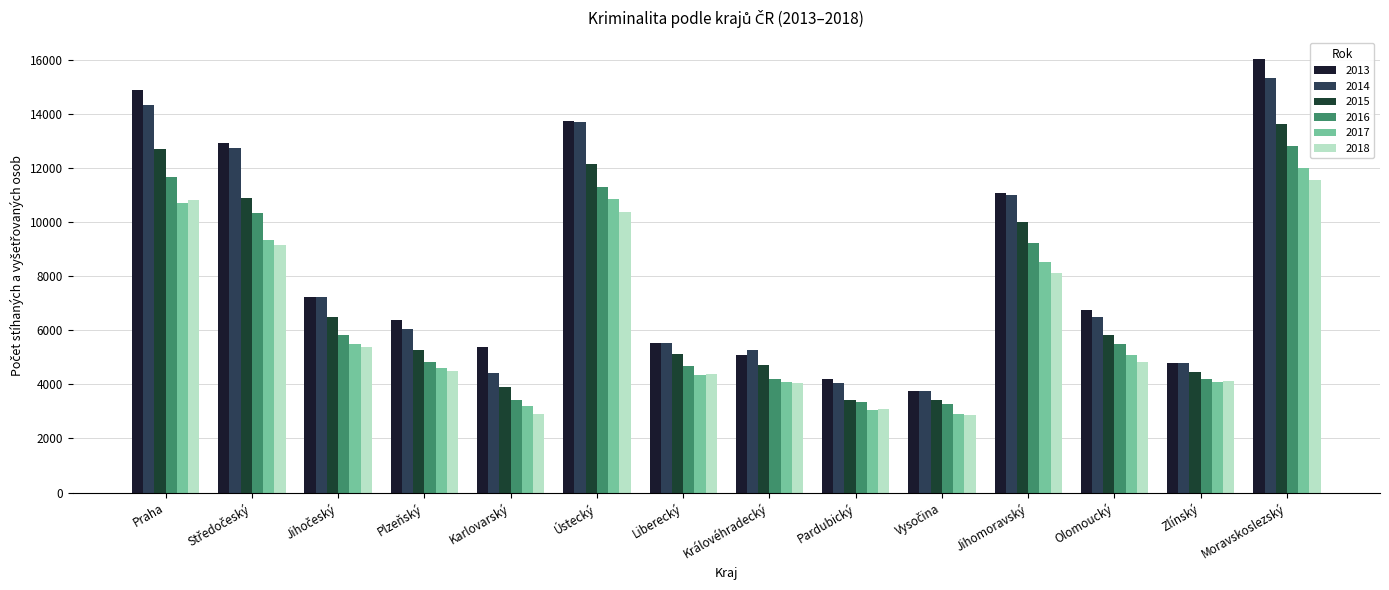

What are all the series names shown in the legend?

2013, 2014, 2015, 2016, 2017, 2018